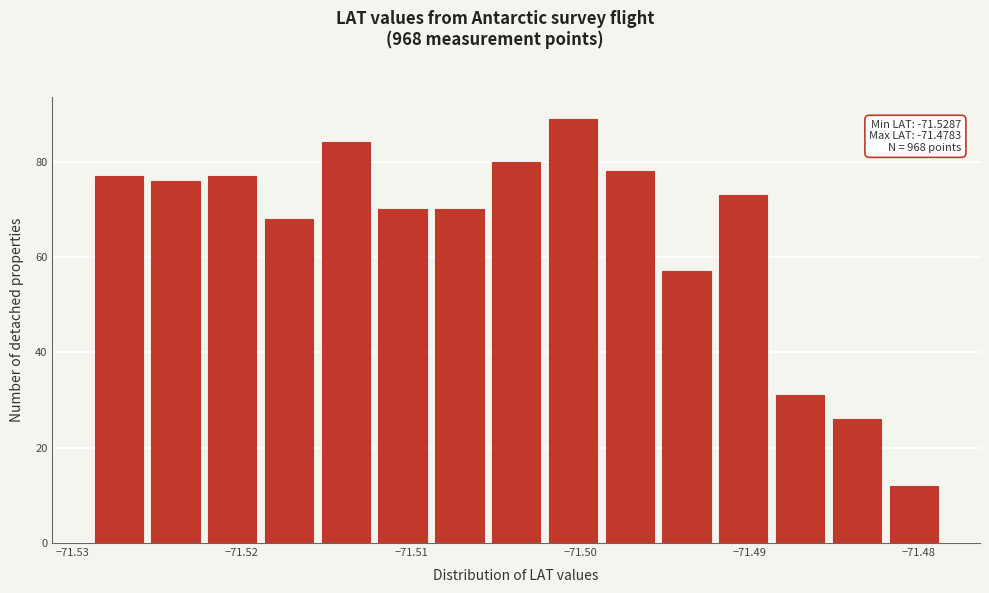

Read against the x-axis, roughly where is the centre of the tallest bar?

-71.500